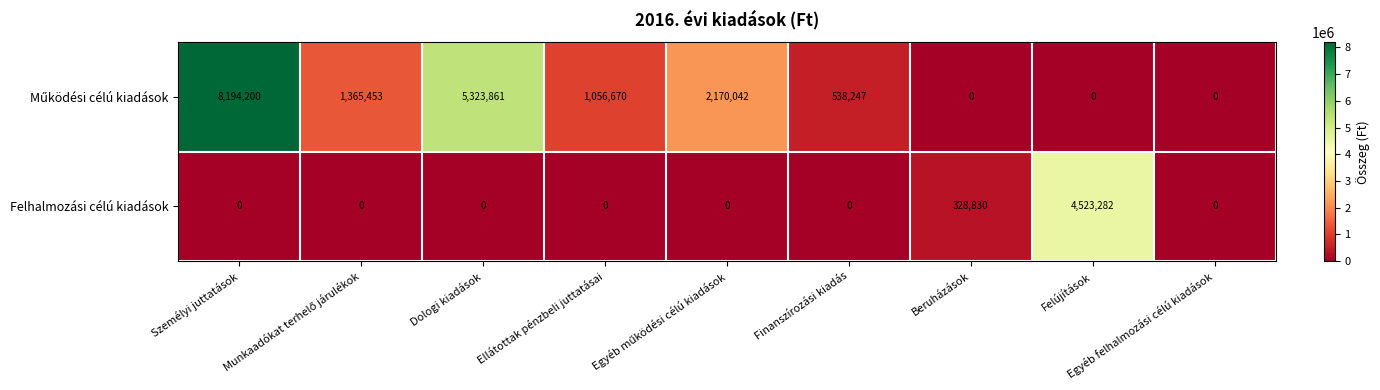

At how many categories does at least one series exceed 3281107?

3